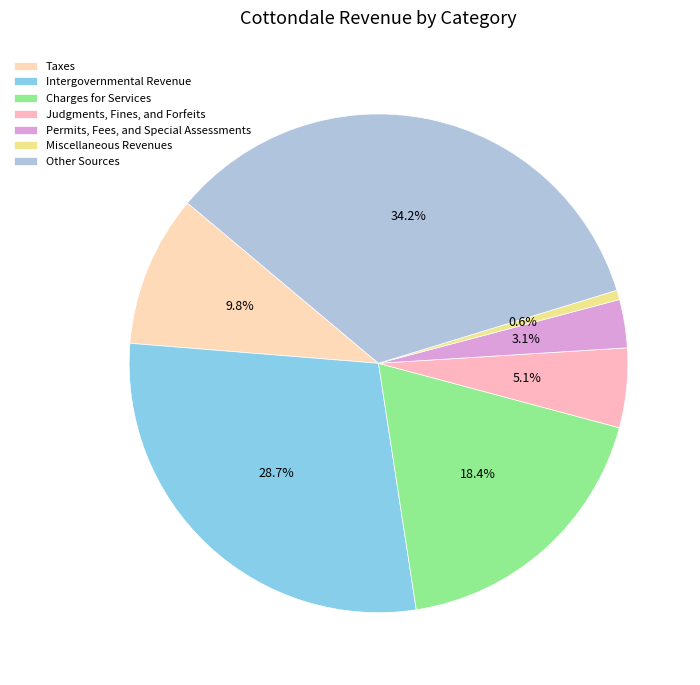

What is the largest slice in the pie chart?

Other Sources